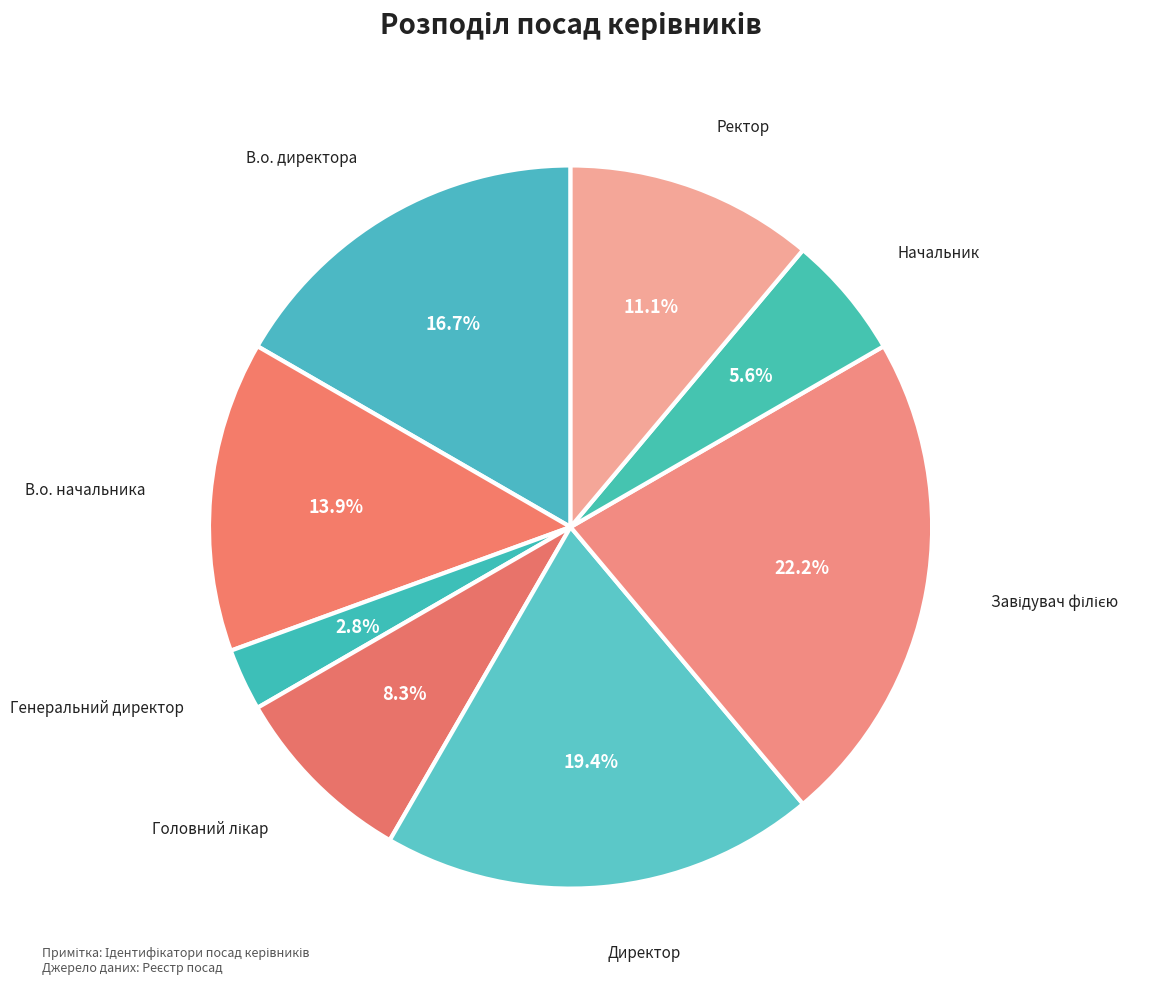

What is the smallest slice in the pie chart?

Генеральний директор